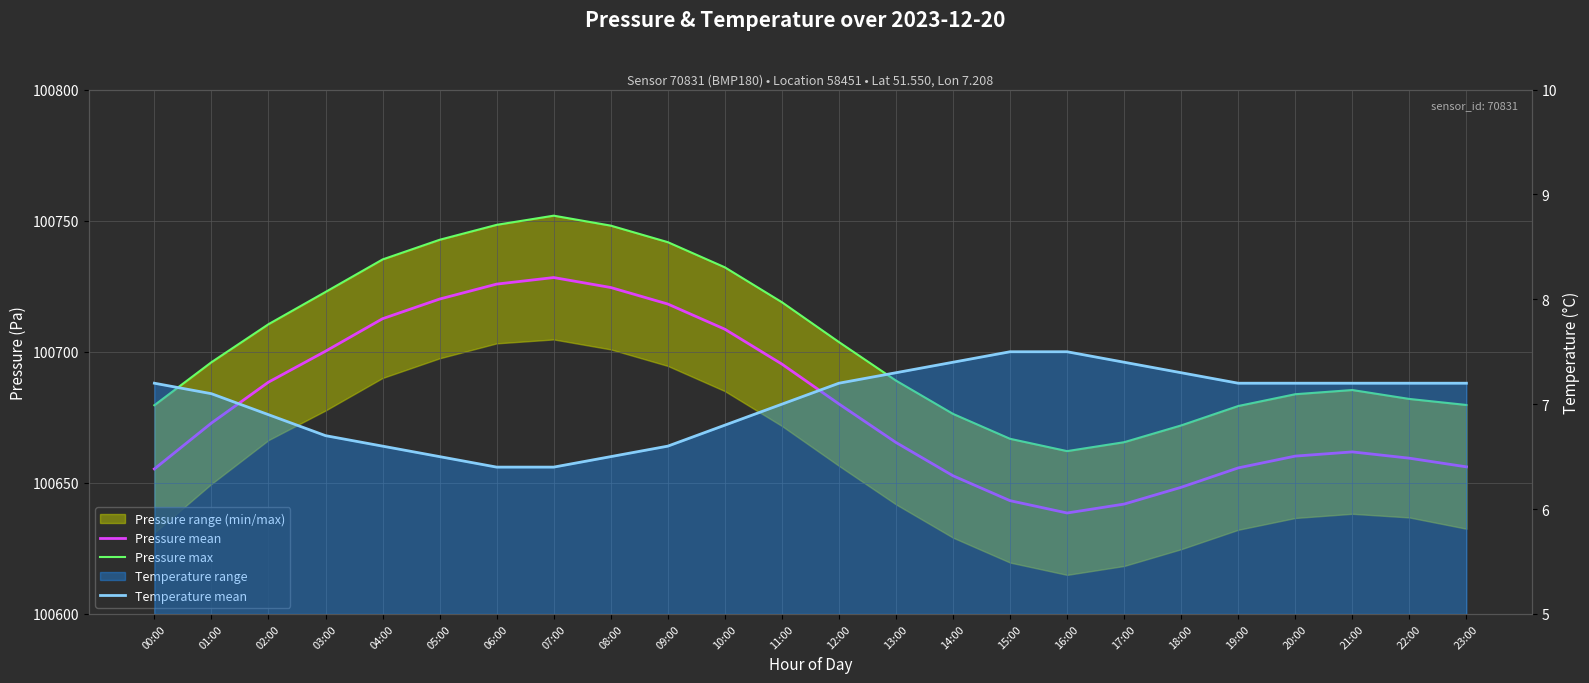

At which label is Pressure max closest to 100707?

12:00